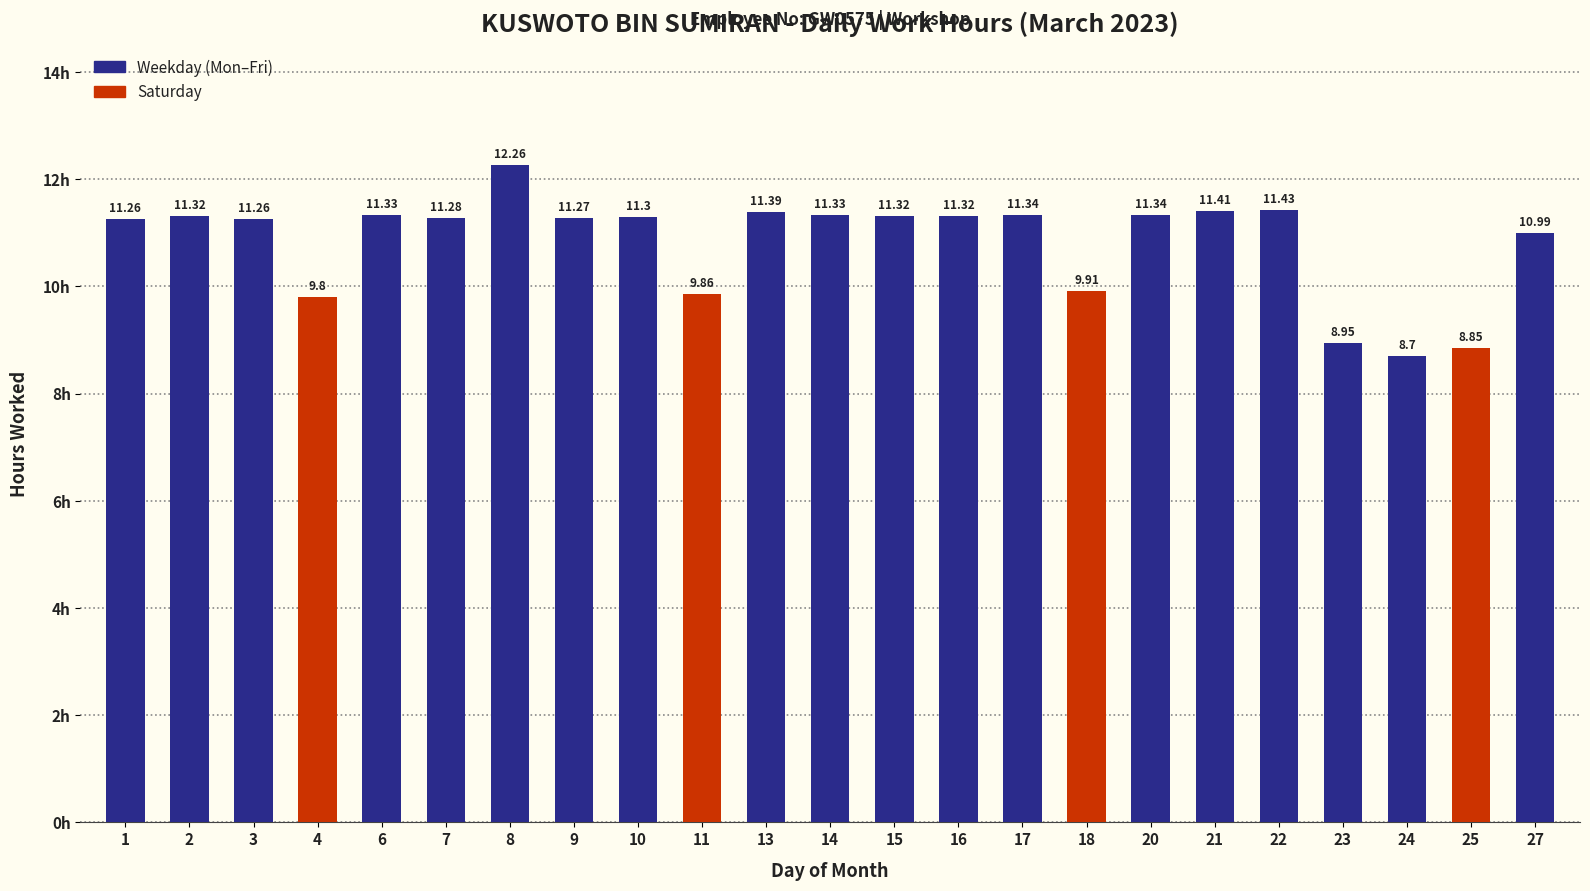

The chart shows a value of 20.1 at 20. True or false?

False